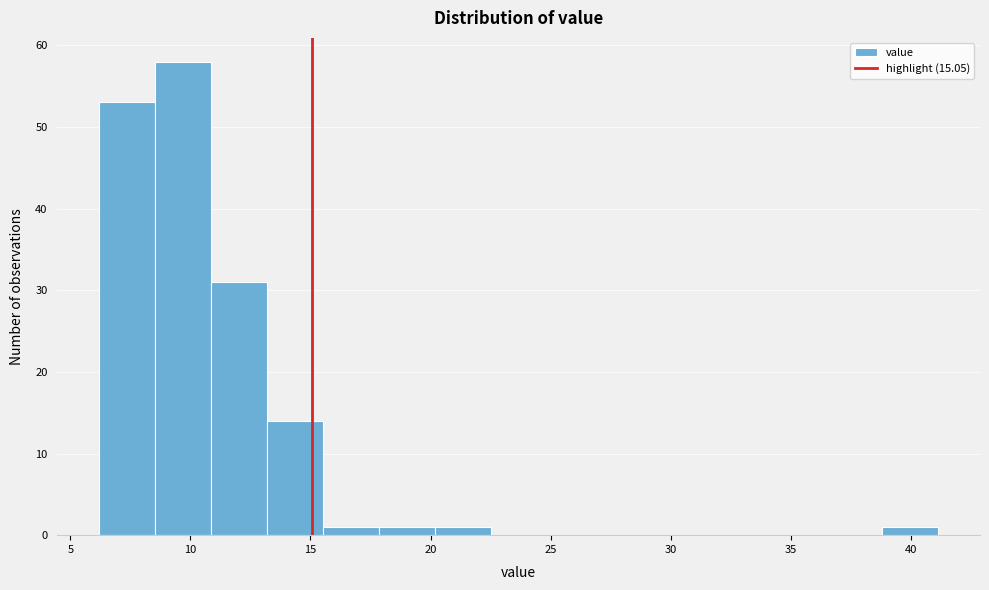

Over which range of the x-axis is the bar tallest?

8.5 to 11.0